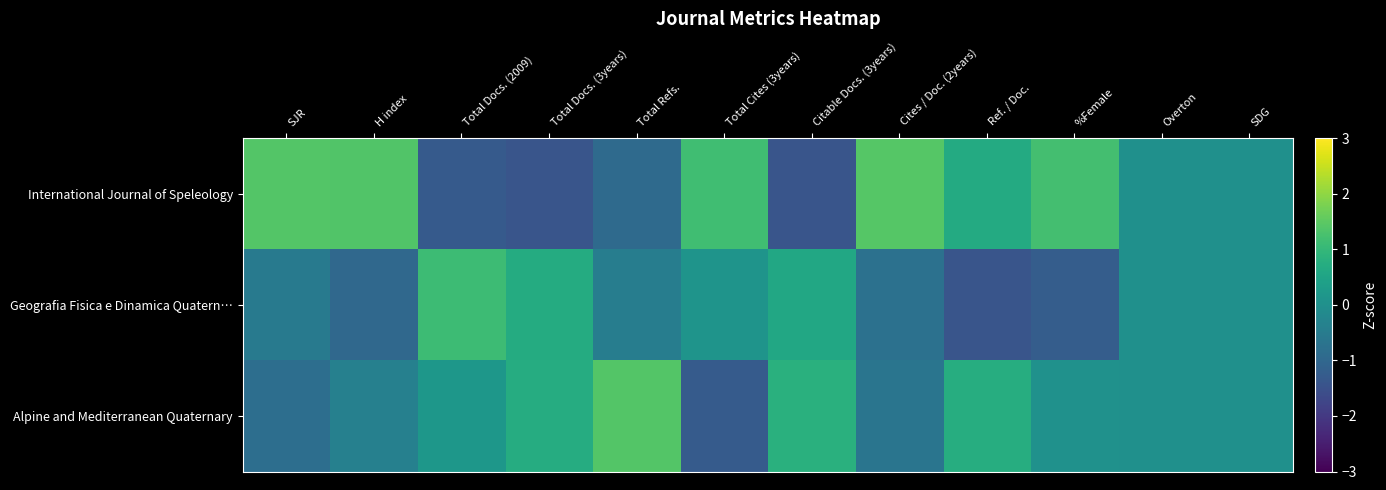

At which category is the sum across all series the highest?

%Female